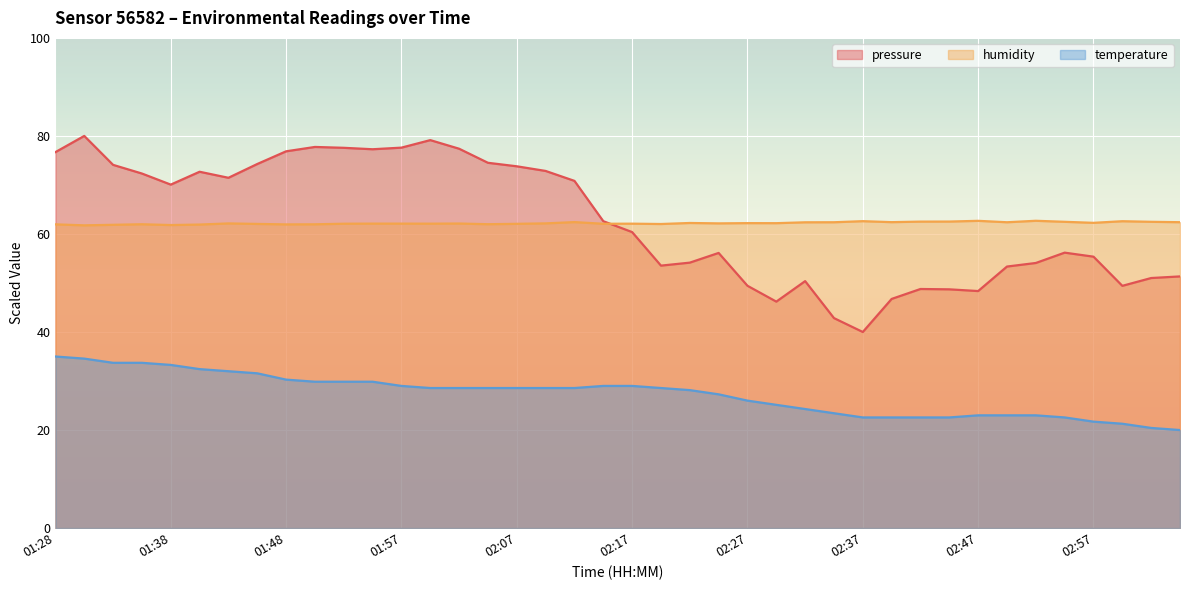

Reading left to right, list all the values displayed in this chart.

pressure: 76.7	80.0	74.1	72.3	70.1	72.7	71.5	74.3	76.9	77.8	77.6	77.3	77.6	79.1	77.4	74.5	73.8	72.9	70.8	62.6	60.4	53.5	54.1	56.1	49.4	46.2	50.4	42.8	40.0	46.7	48.8	48.7	48.4	53.4	54.1	56.2	55.4	49.4	51.0	51.3
temperature: 35.0	34.6	33.7	33.7	33.3	32.4	32.0	31.6	30.3	29.9	29.9	29.9	29.0	28.6	28.6	28.6	28.6	28.6	28.6	29.0	29.0	28.6	28.1	27.3	26.0	25.1	24.3	23.4	22.6	22.6	22.6	22.6	23.0	23.0	23.0	22.6	21.7	21.3	20.4	20.0
humidity: 62.0	61.8	61.9	62.0	61.8	61.9	62.1	62.0	62.0	62.0	62.1	62.1	62.1	62.1	62.1	62.0	62.1	62.2	62.4	62.1	62.1	62.0	62.2	62.2	62.2	62.2	62.4	62.4	62.6	62.4	62.5	62.5	62.7	62.4	62.7	62.5	62.3	62.6	62.5	62.4